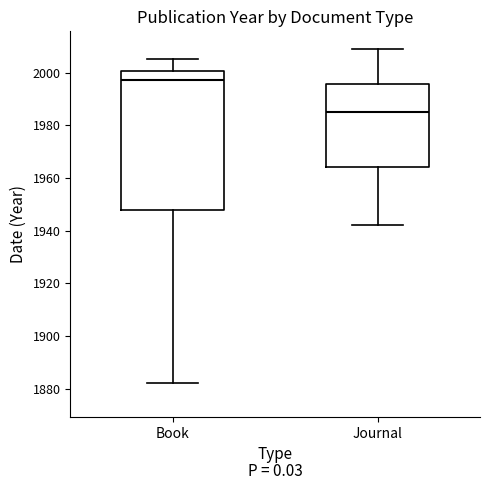

Reading left to right, transcribe this box plot: for each box, give where its median line is, the range the box spans, and where its two whiskers end, as read against the y-axis. The values are not printed on the chart, so give them approximately, as read against the axis.

Book: median 1998, box 1948 to 2000, whiskers 1882 to 2006
Journal: median 1986, box 1964 to 1996, whiskers 1942 to 2010